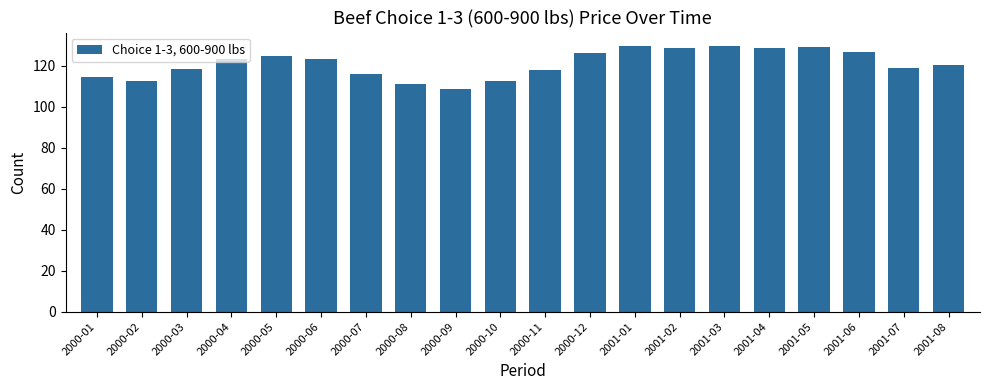

How many values are below 123?

10